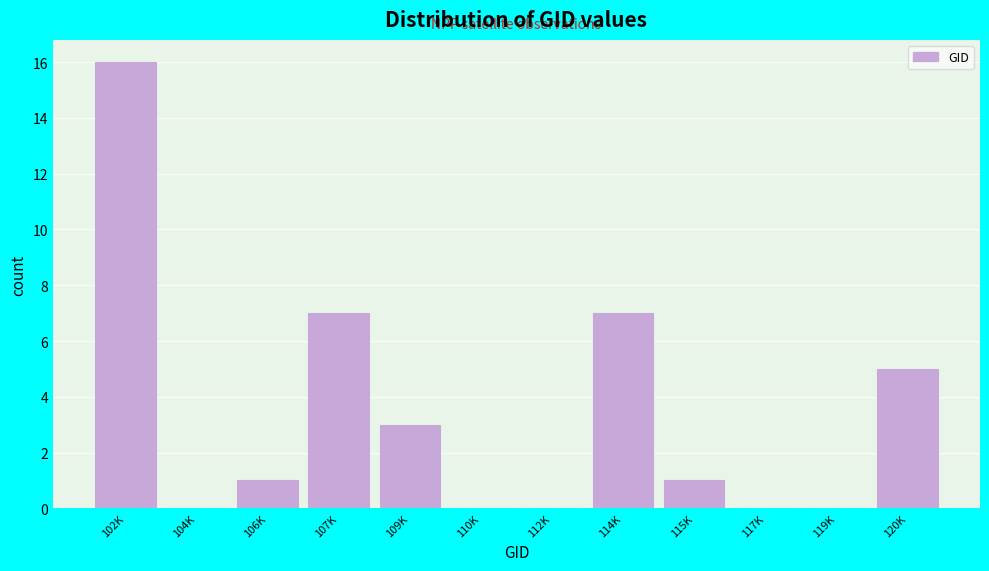

Reading right to left, list all the values displayed in this chart.

120K=5	119K=0	117K=0	115K=1	114K=7	112K=0	110K=0	109K=3	107K=7	106K=1	104K=0	102K=16